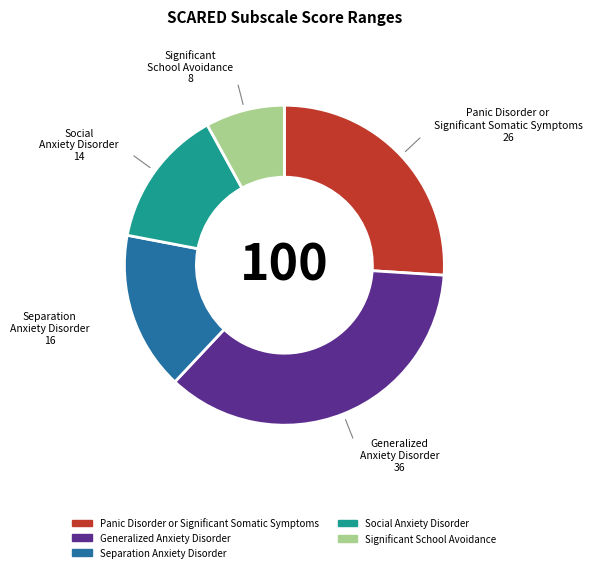

How many segments does this pie chart have?

5